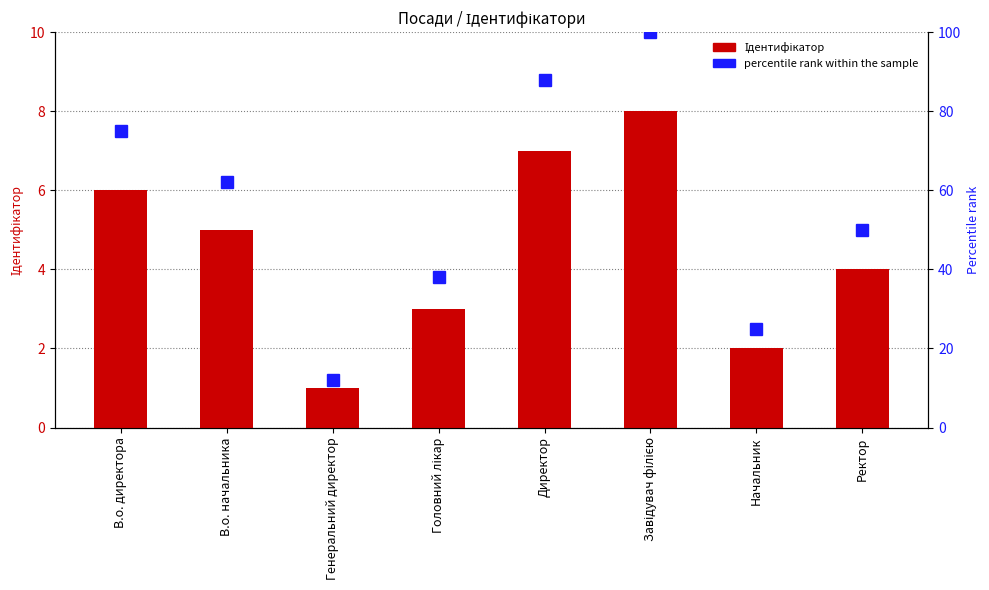

How many series are shown in this chart?

2